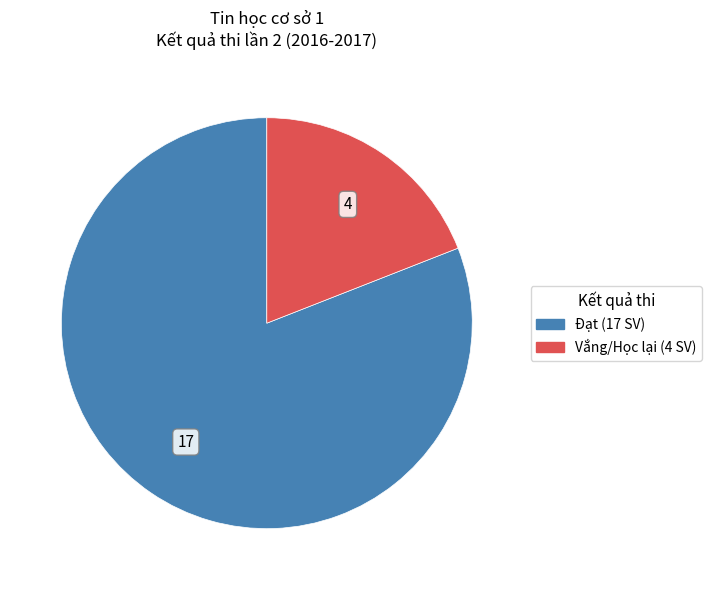

Does any single category account for the majority?

Yes